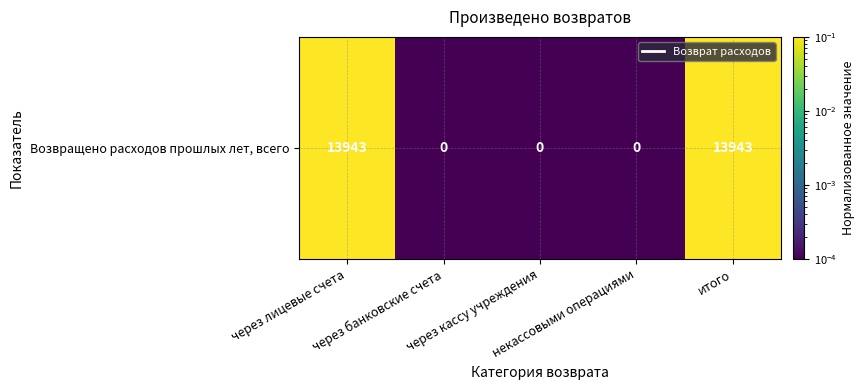

Where is the data nearest to the value 0?

через банковские счета